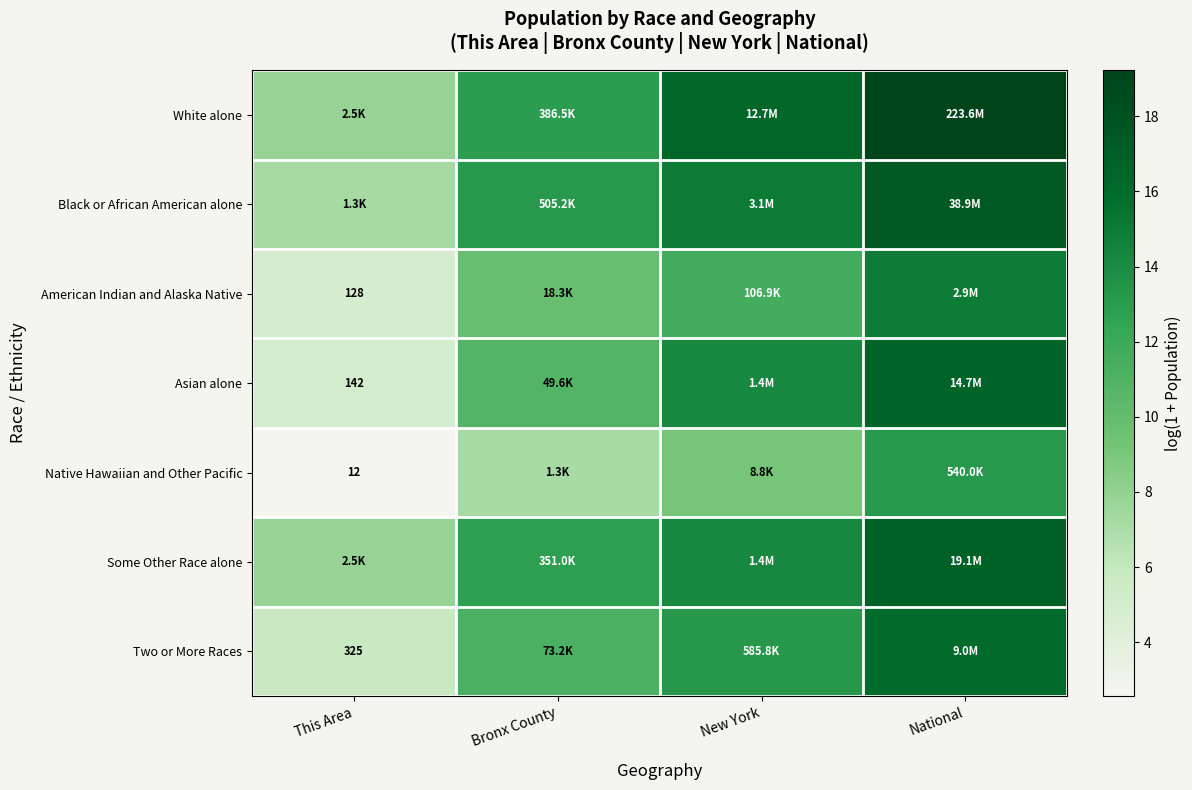

How many data points in Black or African American alone are above 14?

2